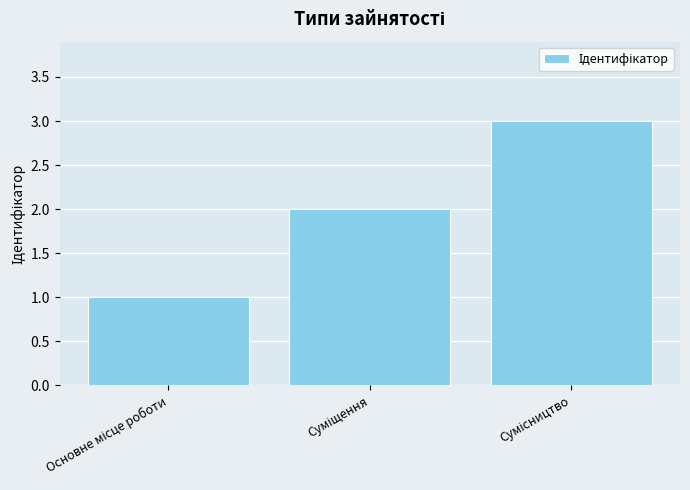

What is the greatest value displayed?

3